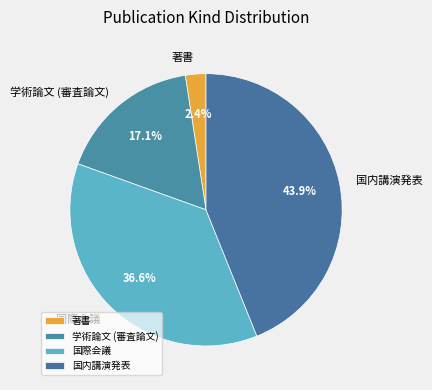

What percentage do 著書 and 国内講演発表 together represent?

46.3%